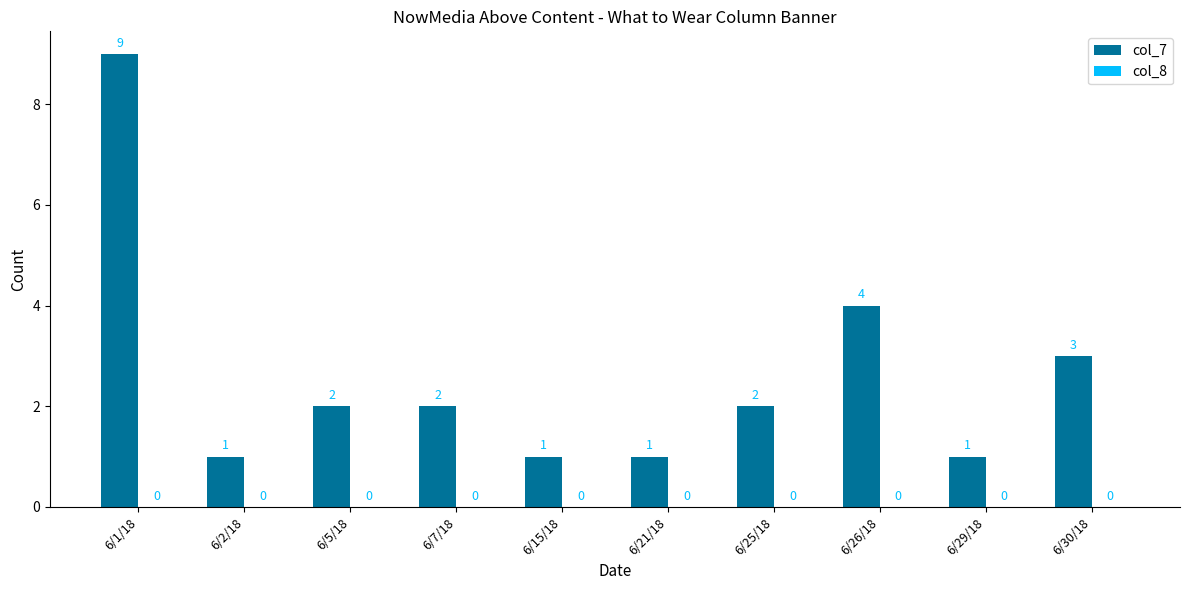

How many distinct data groups are displayed?

1